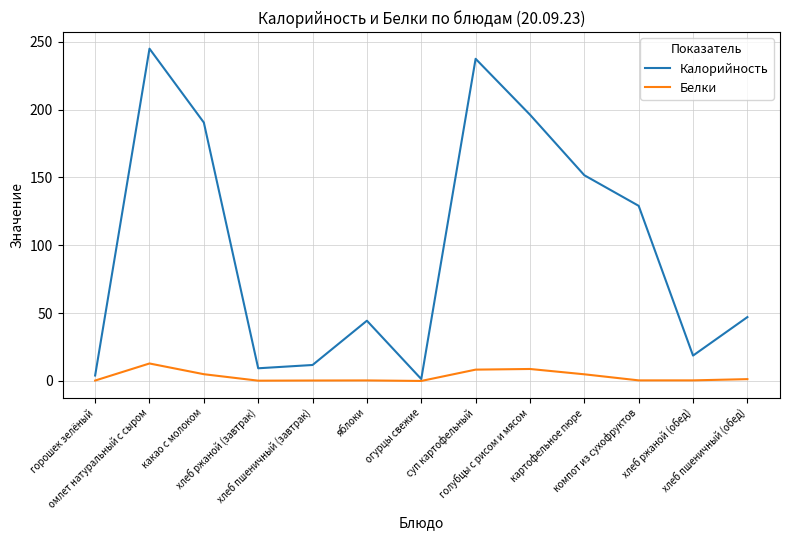

What is the maximum value shown in the chart?

244.8